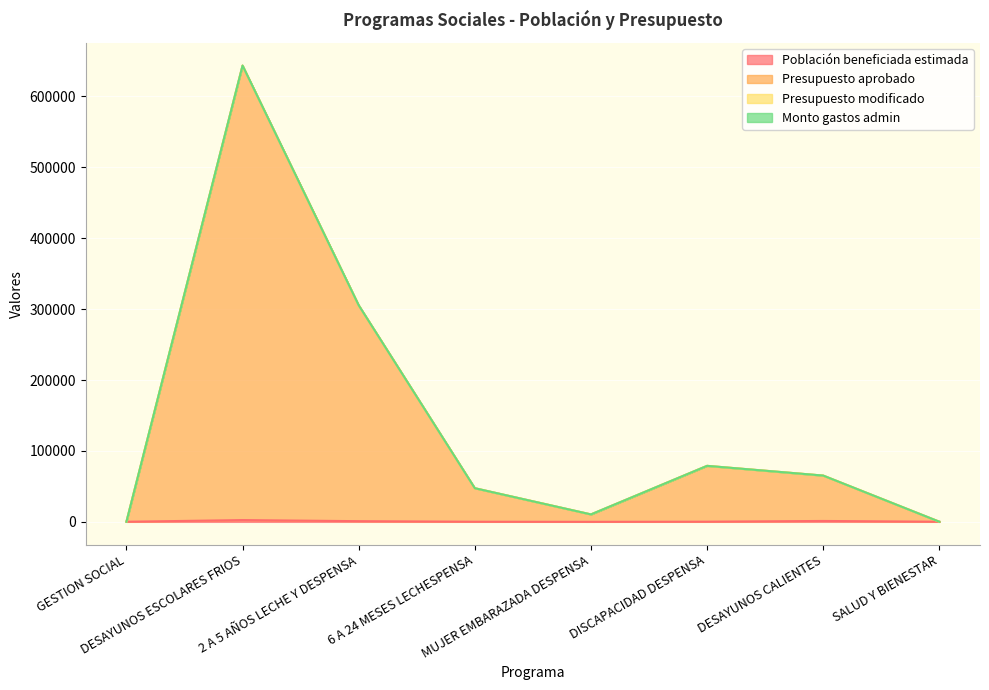

True or false: Presupuesto aprobado and Población beneficiada estimada cross at least once.

False